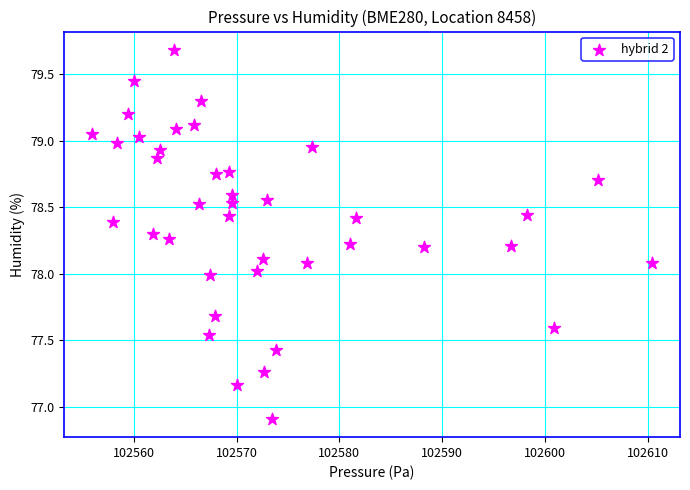

What is the range of Y values (max minus min)?

2.8